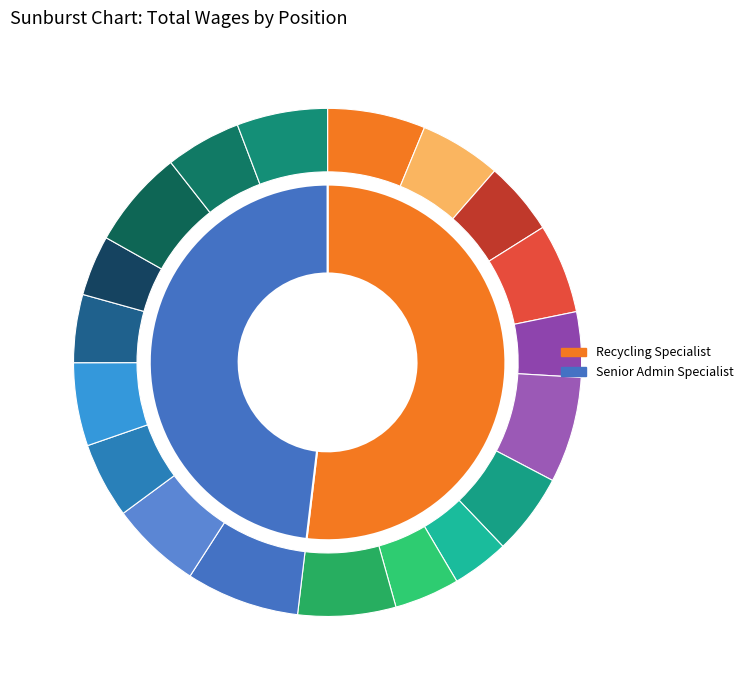

Rank the categories by value from highest to lowest.

Recycling Specialist, Senior Admin Specialist